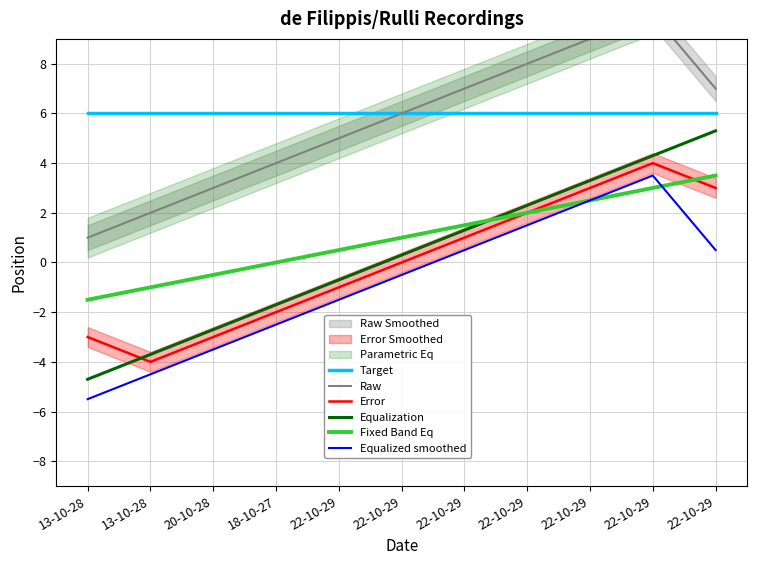

Where is the first local maximum for Raw?

22-10-29